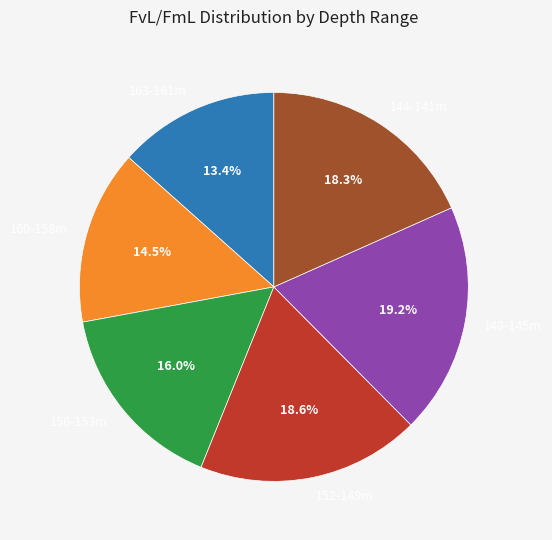

Which category has the biggest portion of the pie?

148-145m